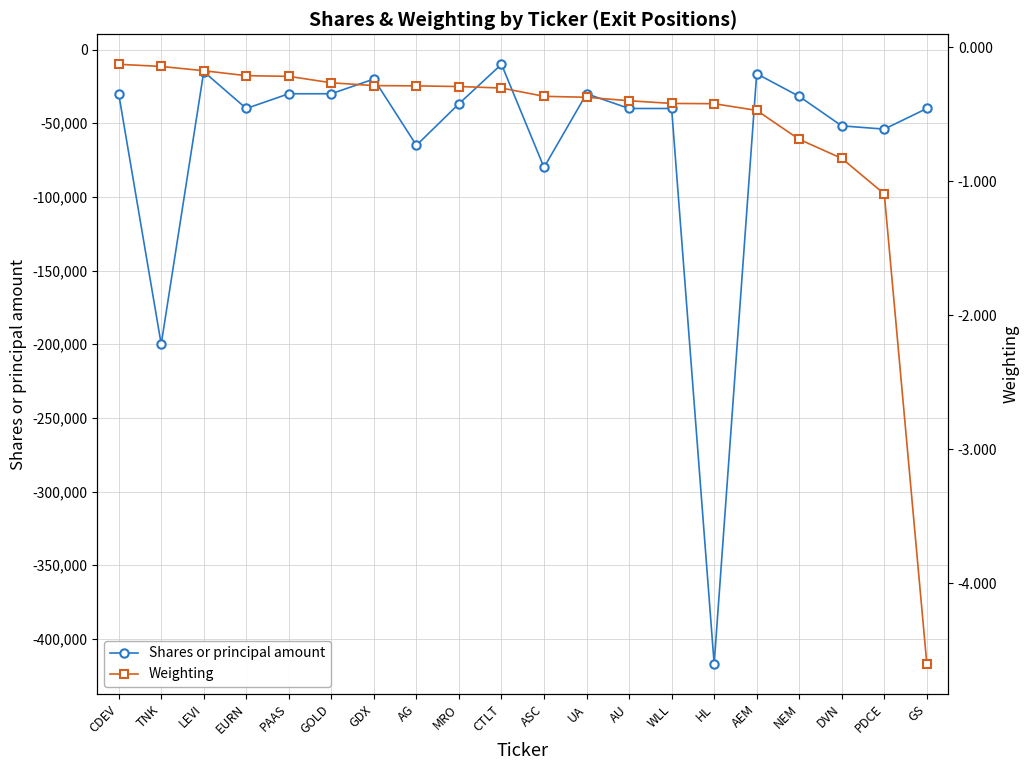

Reading left to right, what are all the values shown in this chart?

Shares or principal amount: -30000.0	-200000.0	-15000.0	-40000.0	-30000.0	-30000.0	-20000.0	-65000.0	-36800.0	-10000.0	-80000.0	-30000.0	-40000.0	-40000.0	-417000.0	-16400.0	-31800.0	-51800.0	-54000.0	-40000.0
Weighting: -0.1	-0.1	-0.2	-0.2	-0.2	-0.3	-0.3	-0.3	-0.3	-0.3	-0.4	-0.4	-0.4	-0.4	-0.4	-0.5	-0.7	-0.8	-1.1	-4.6